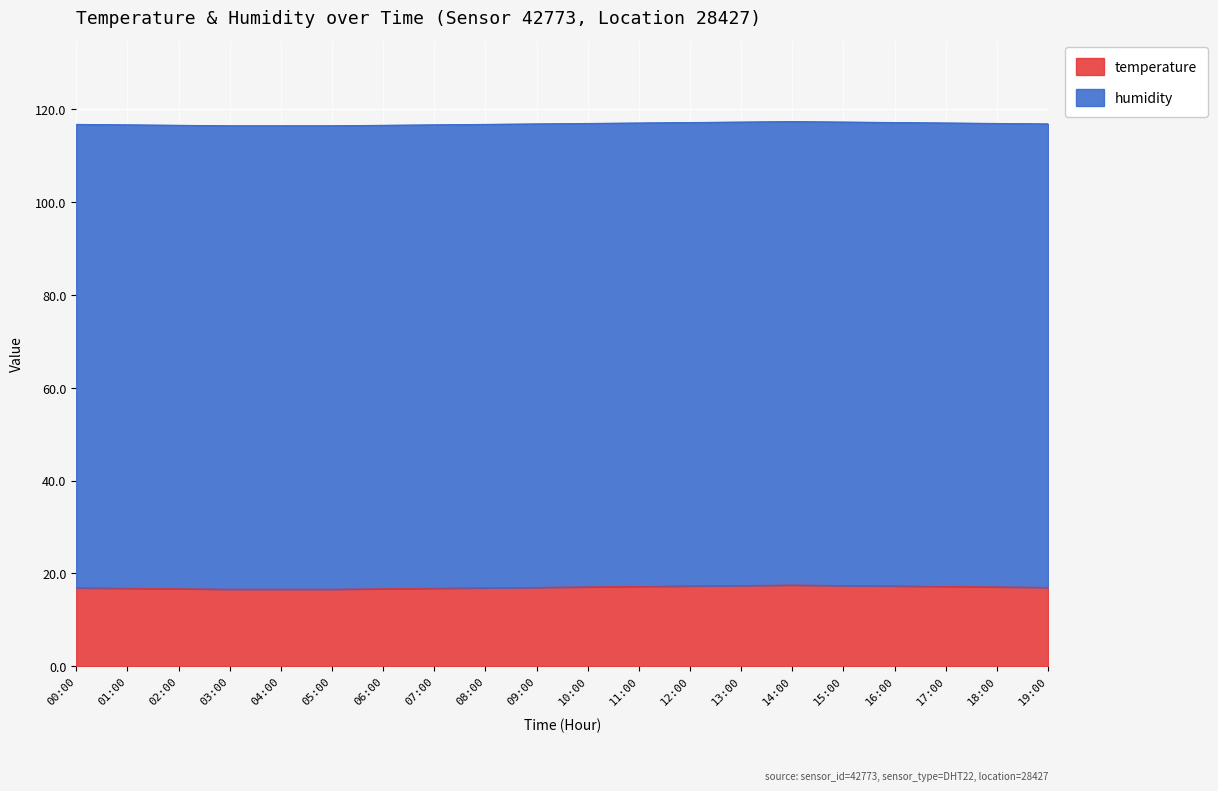

The value at 04:00 is 4.6. True or false?

False